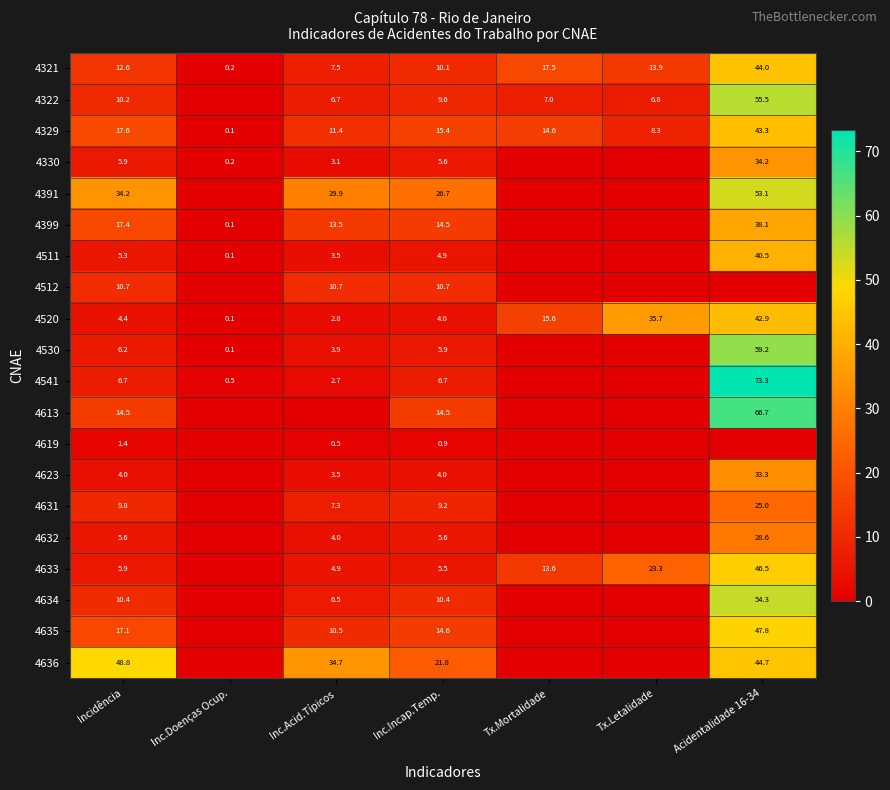

What is the total value across all series at Inc.Incap.Temp.?

200.6